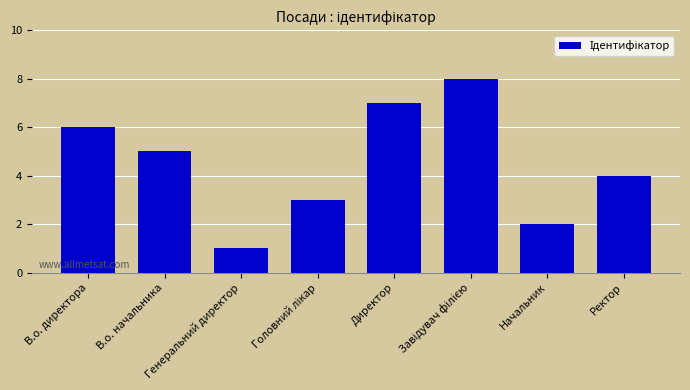

True or false: the data shows 1 at Ректор.

False